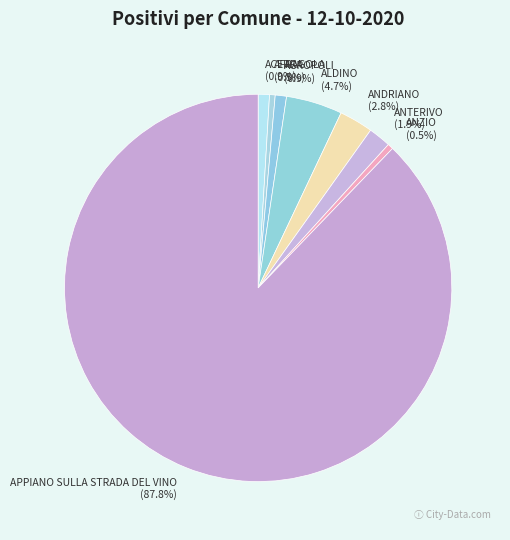

What is the ratio of the value at ANTERIVO to the value at ALDINO?

0.4